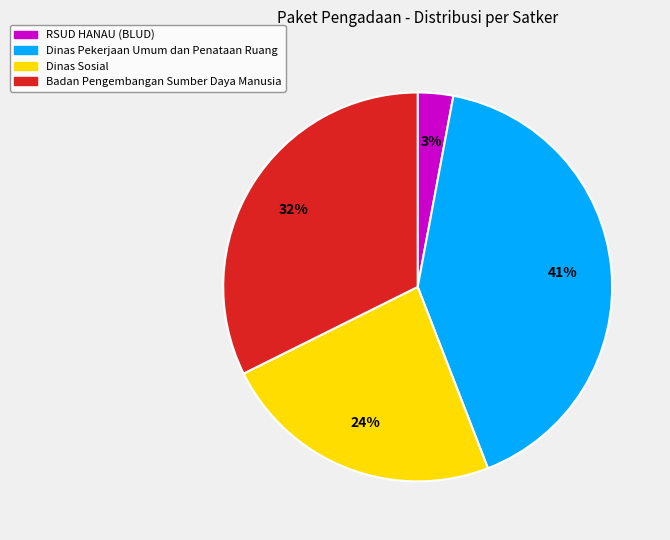

Combined, do Dinas Pekerjaan Umum dan Penataan Ruang and Dinas Sosial account for over 50%?

Yes